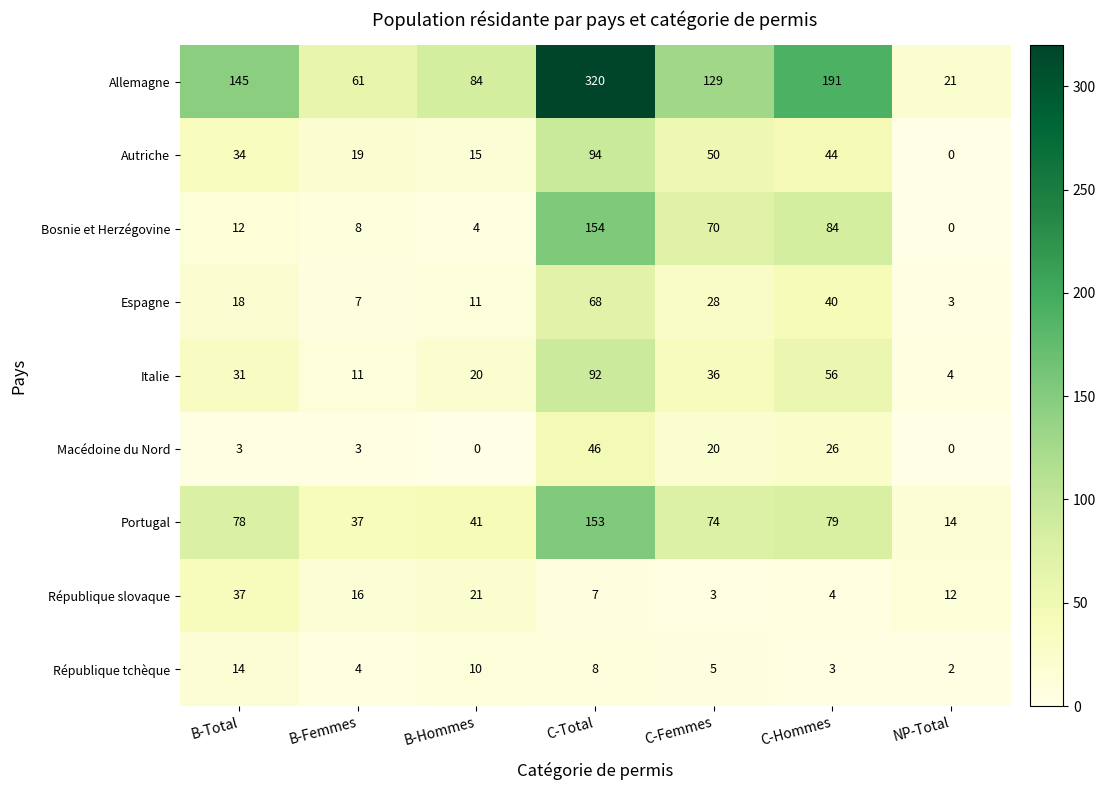

The Portugal series shows 29 at B-Total. True or false?

False